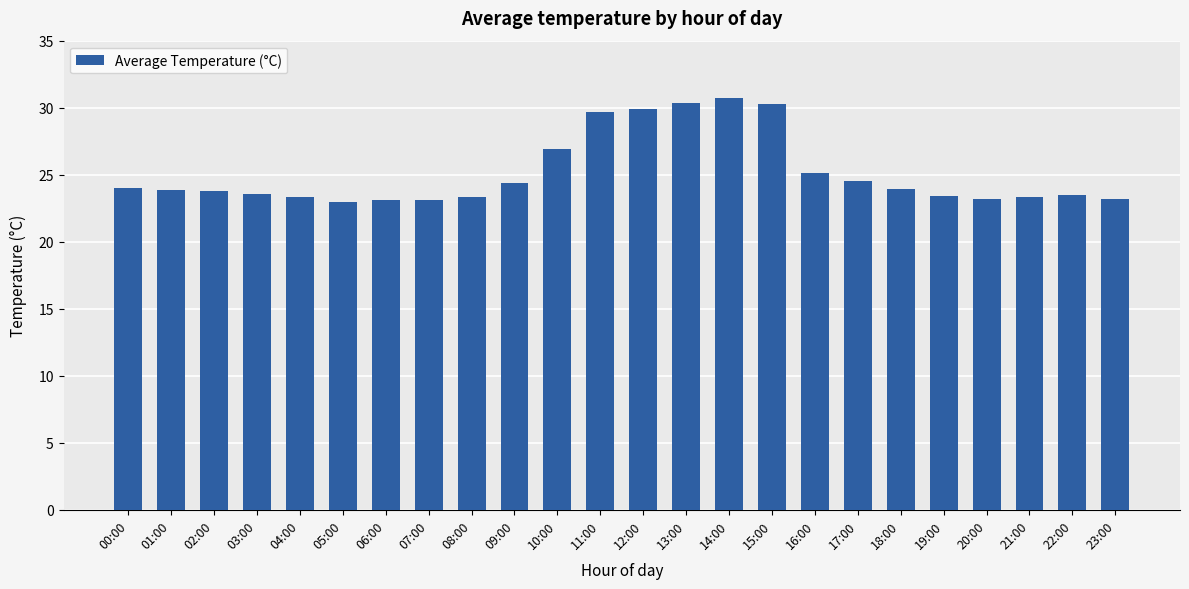

What is the change in value from 00:00 to 12:00?

+5.9